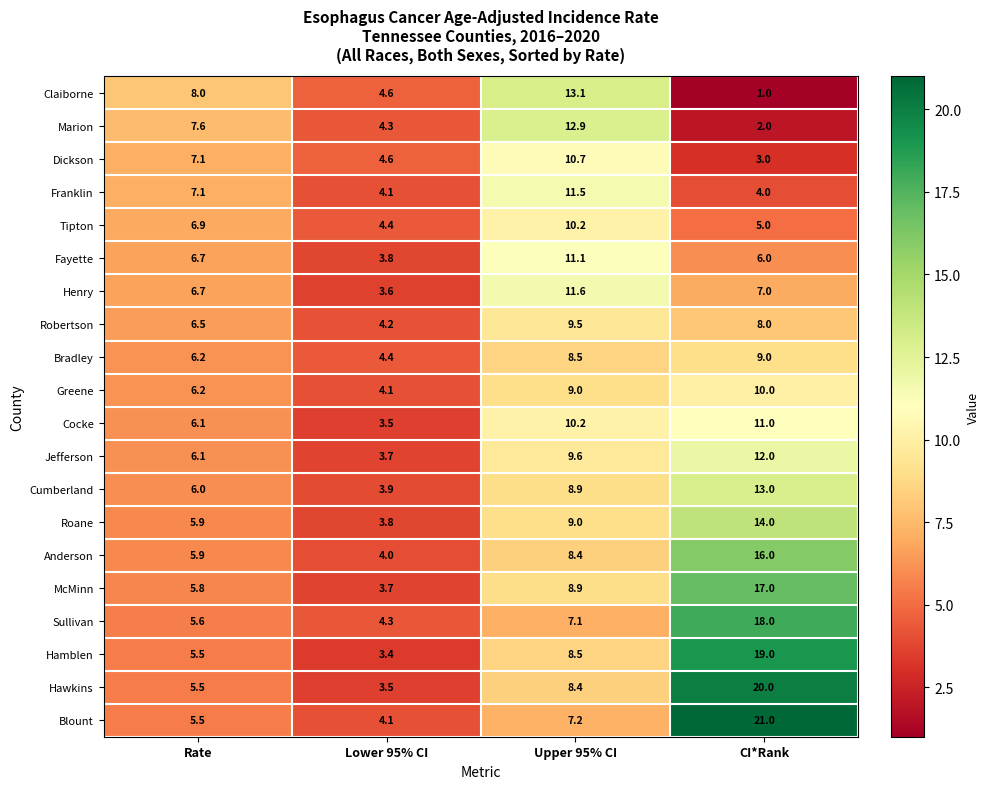

Count the number of categories in the chart.

4